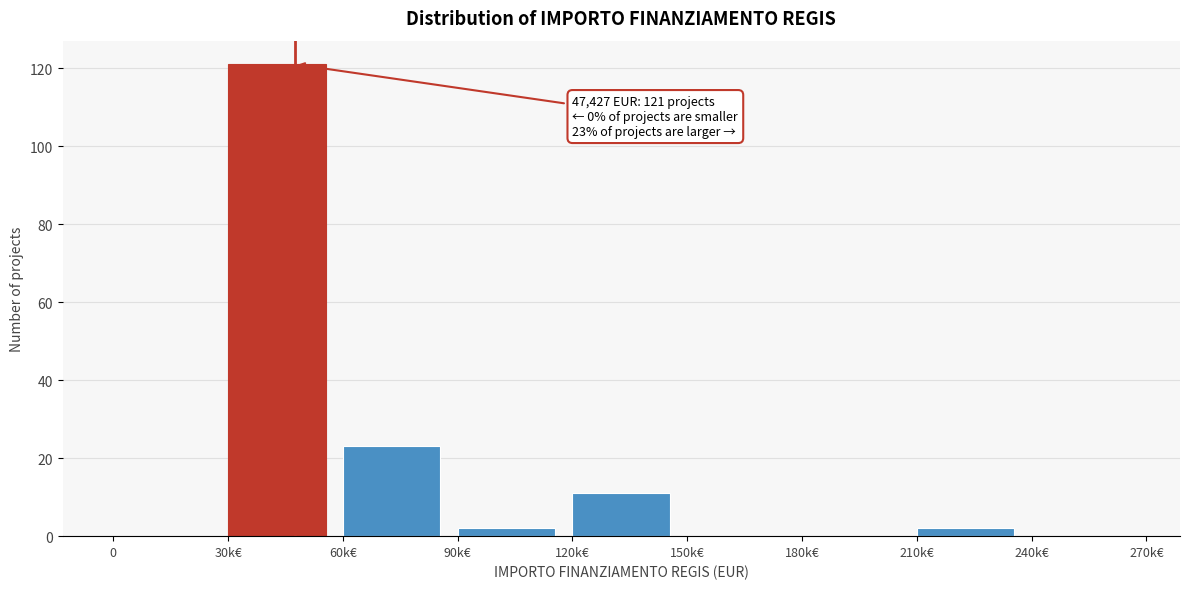

Reading left to right, list all the values displayed in this chart.

0=0	30k€=121	60k€=23	90k€=2	120k€=11	150k€=0	180k€=0	210k€=2	240k€=0